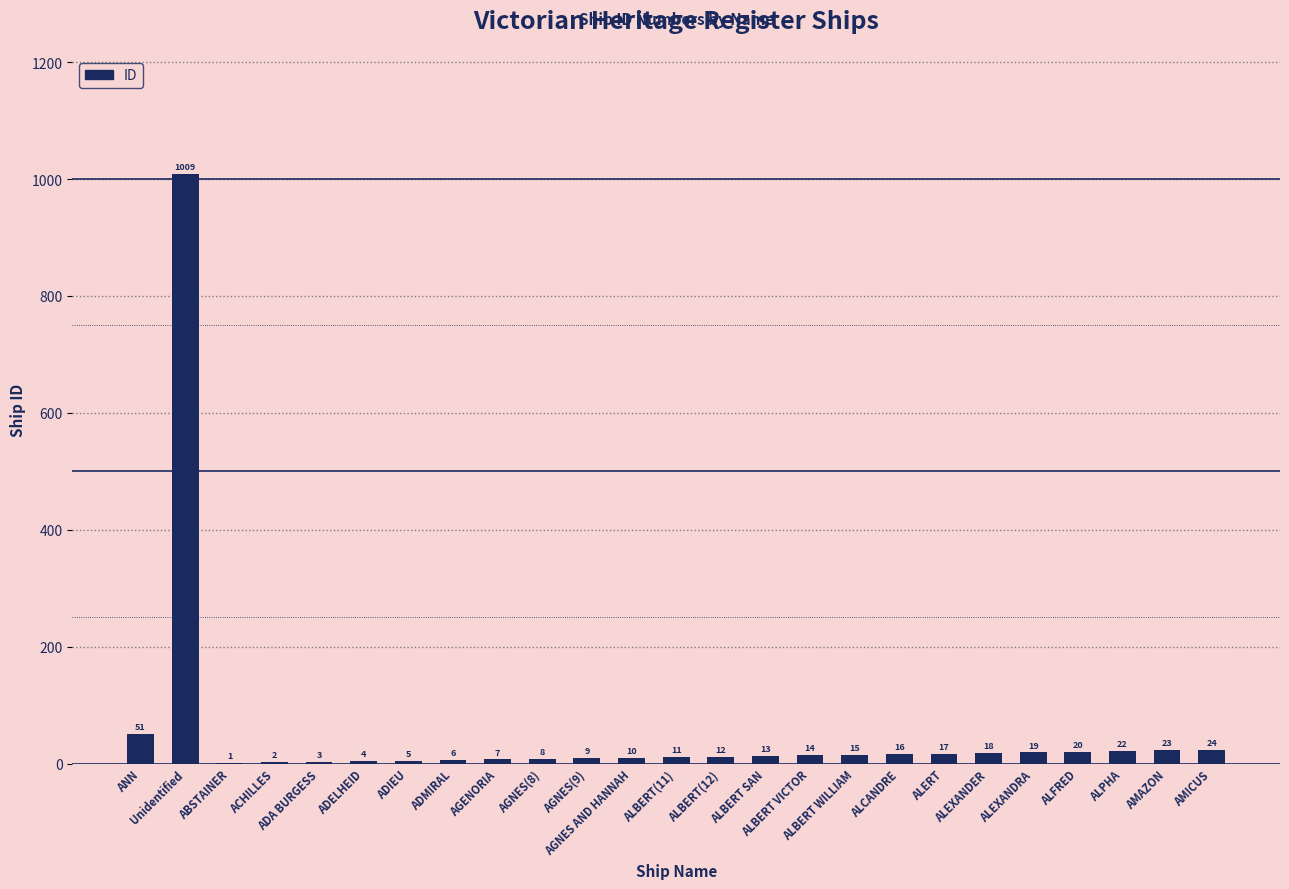

Reading left to right, what are all the values shown in this chart?

51	1009	1	2	3	4	5	6	7	8	9	10	11	12	13	14	15	16	17	18	19	20	22	23	24